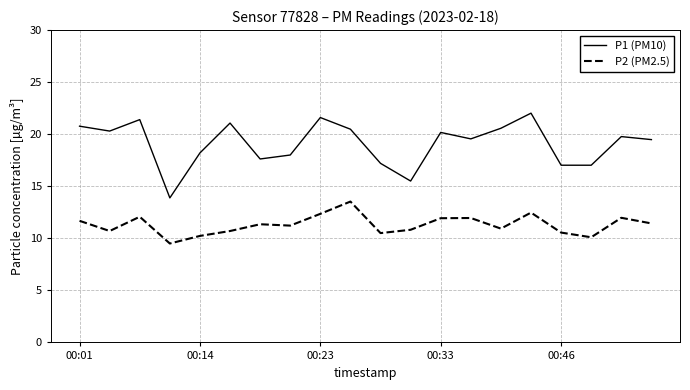

List the series in order of their peak value, highest first.

P1 (PM10), P2 (PM2.5)